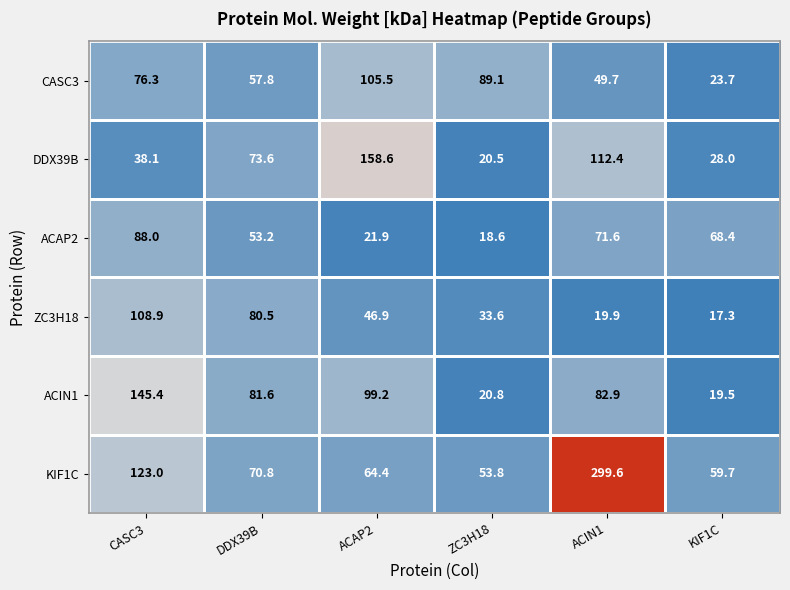

What is the spread (max minus min) of values at ZC3H18?

70.5